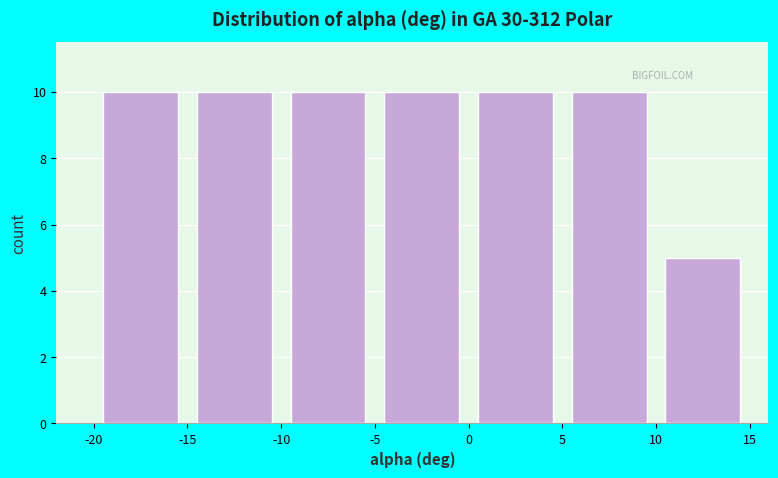

What is the height of the bar covering -10 to -5 on the x-axis? The values are not printed on the chart, so give them approximately, as read against the axis.

10